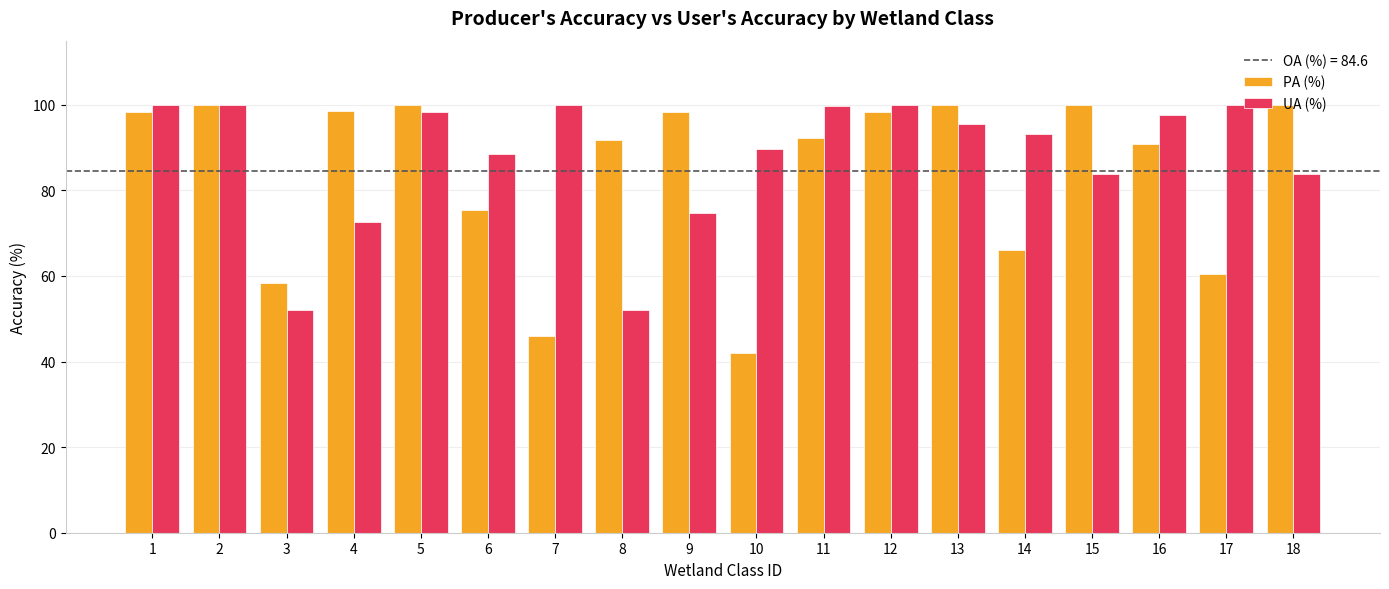

Is the value of PA (%) at 13 greater than the value of UA (%) at 9?

Yes